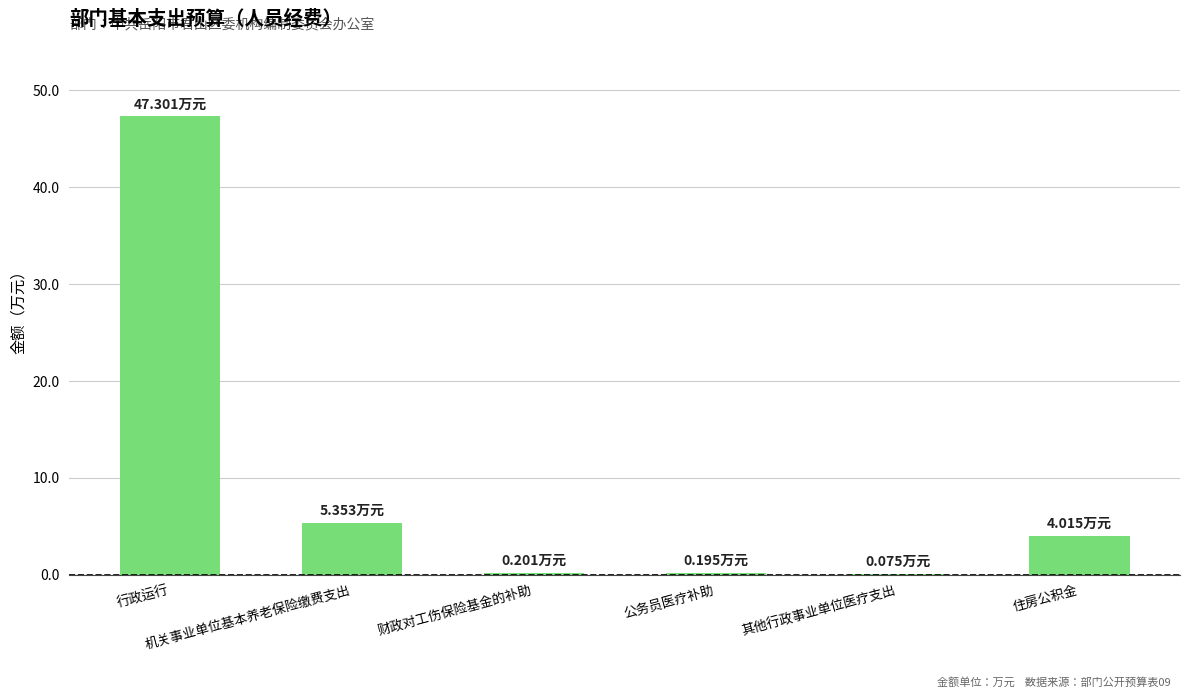

Count the number of data series in this chart.

1